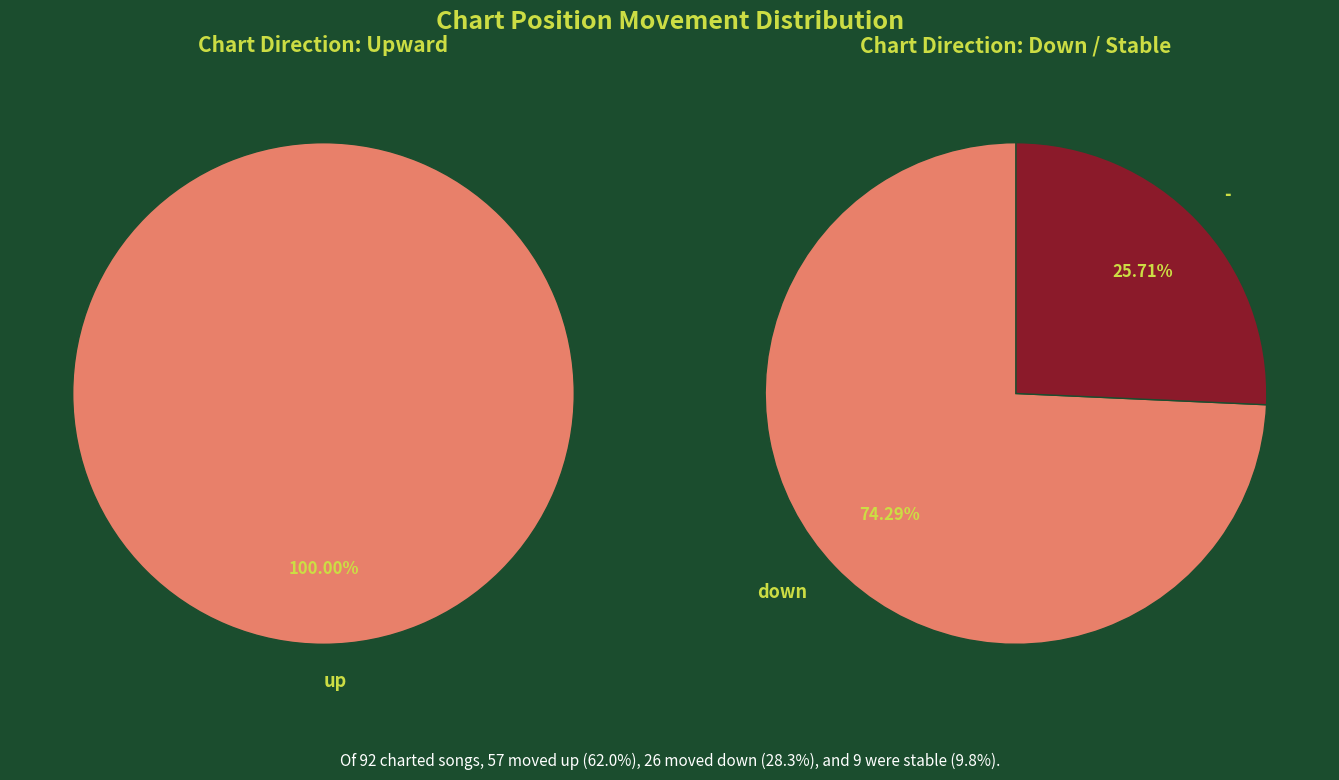

What is the ratio of the value at down to the value at up?

0.5